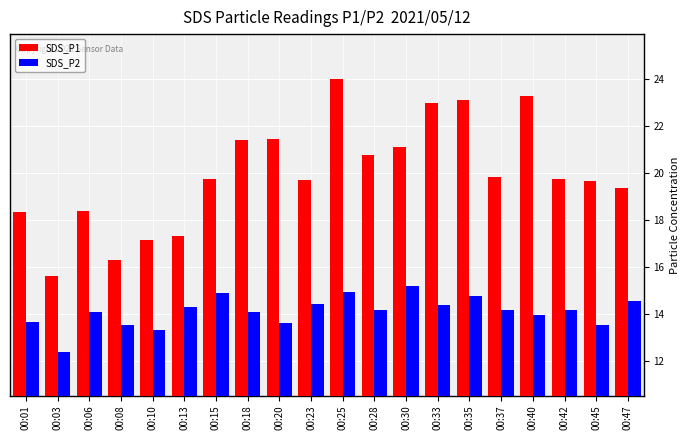

How many bars are there in each group?

2